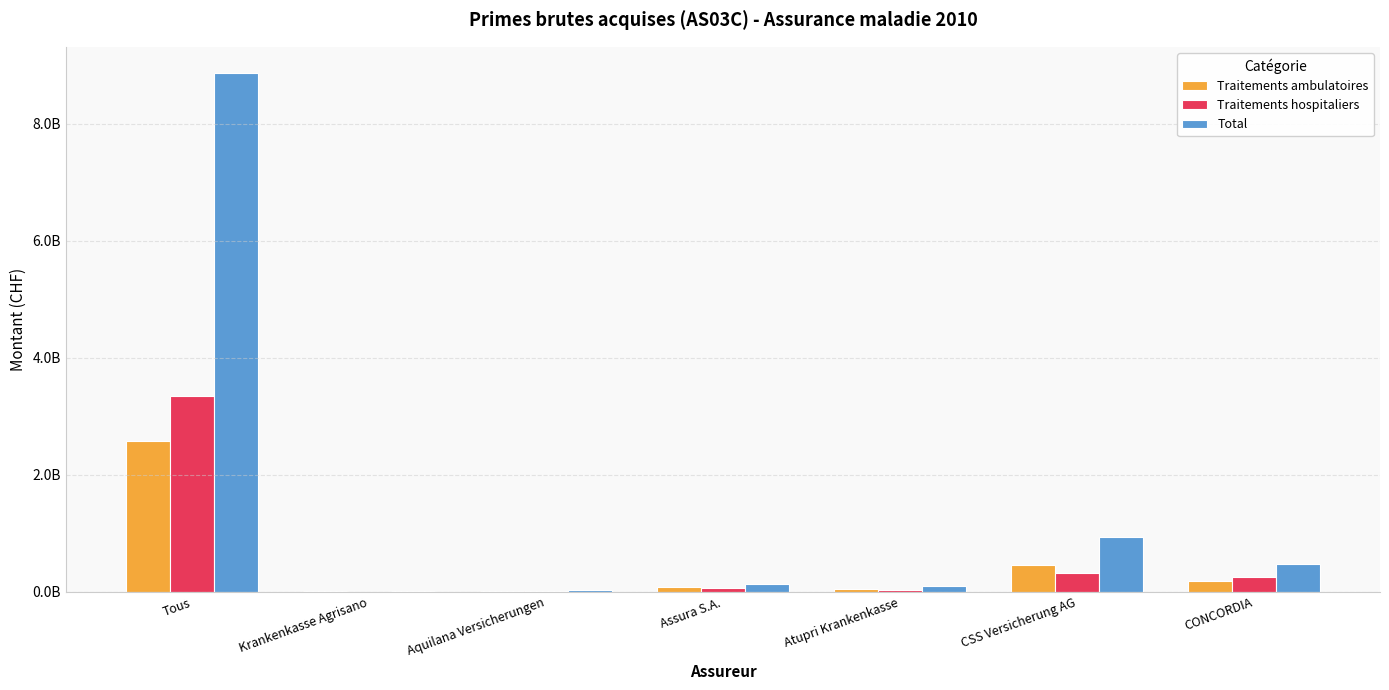

At which label does Total first exceed 136515075?

Tous